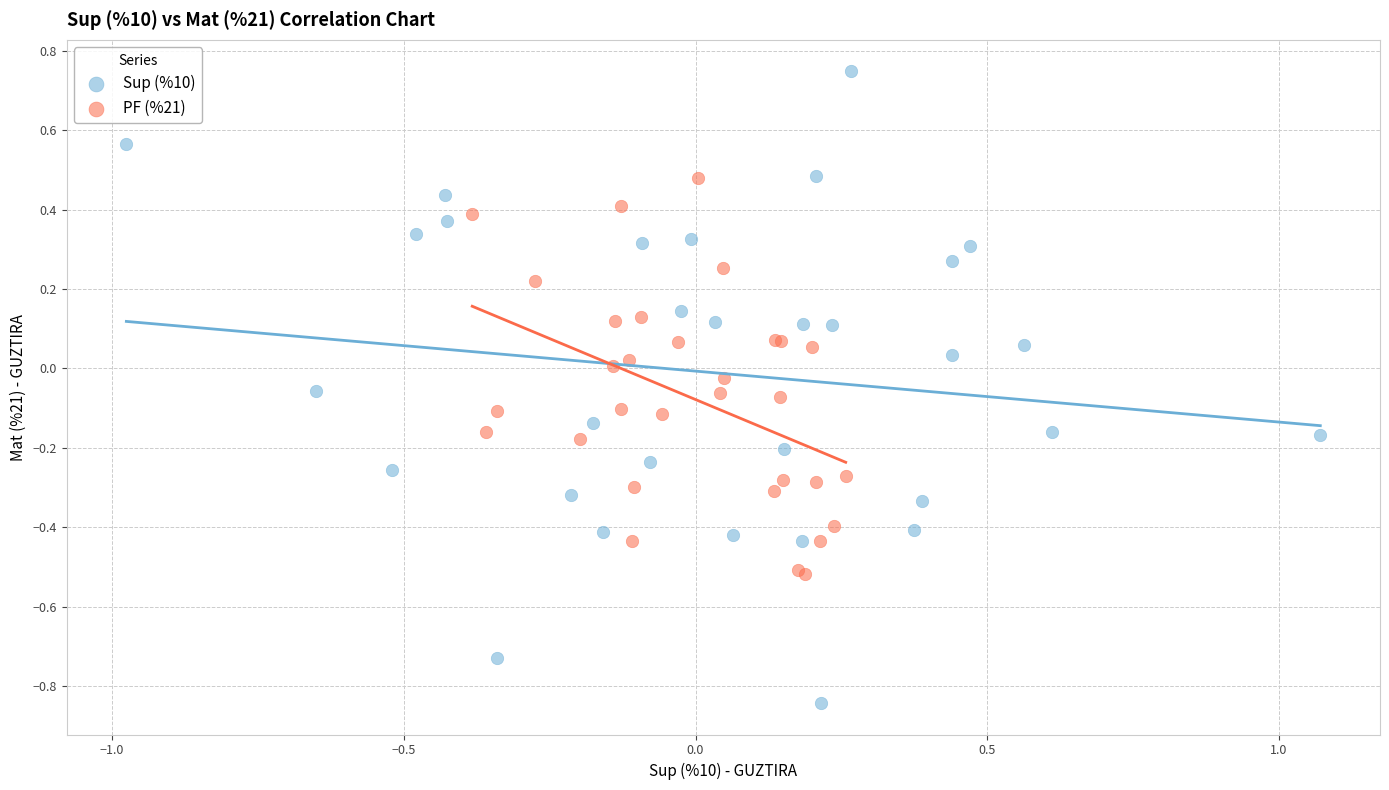

What are all the series names shown in the legend?

Sup (%10), PF (%21)